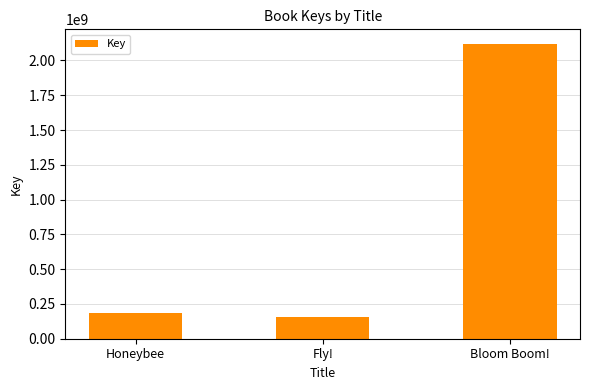

Which category has the lowest value across all series?

Fly!